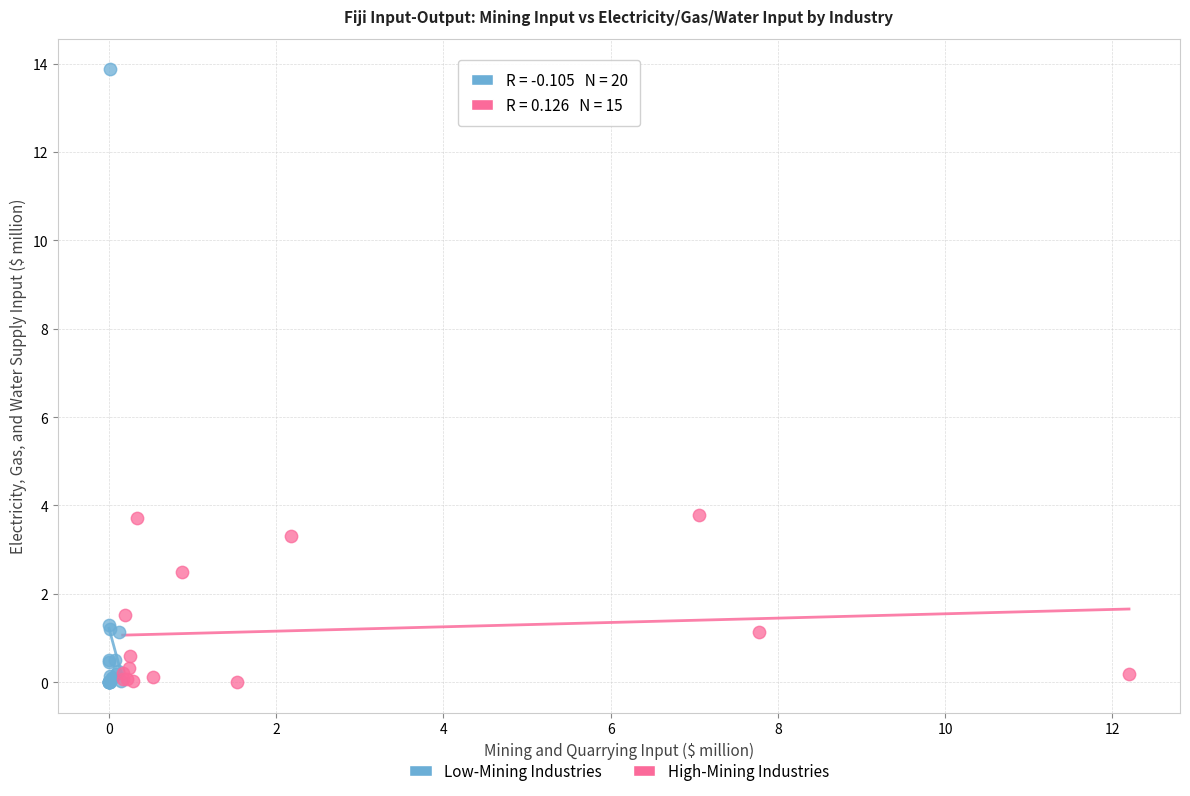

What are all the series names shown in the legend?

Low-Mining Industries, High-Mining Industries